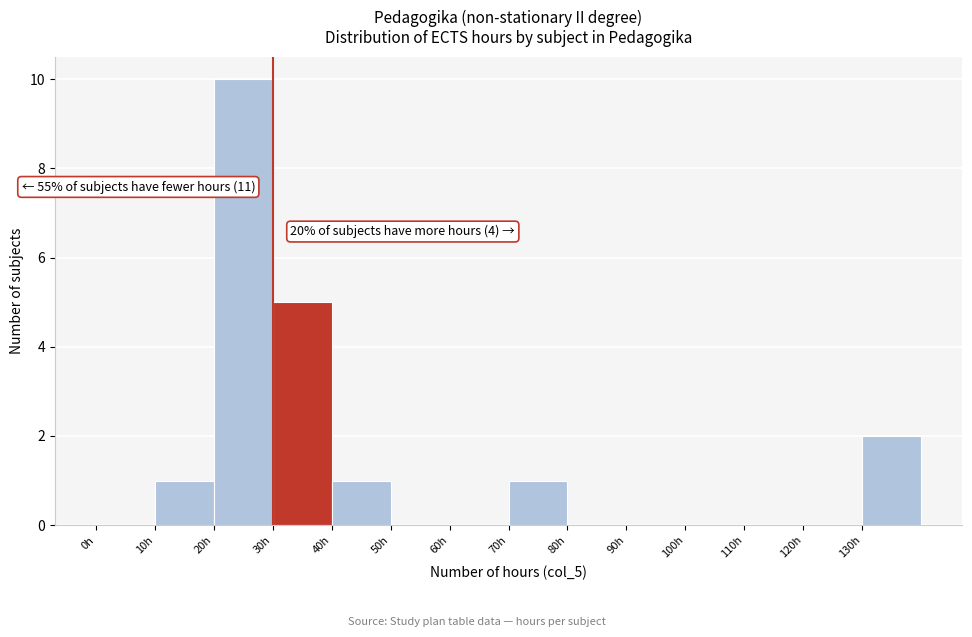

Over which range of the x-axis is the bar tallest?

20 to 30